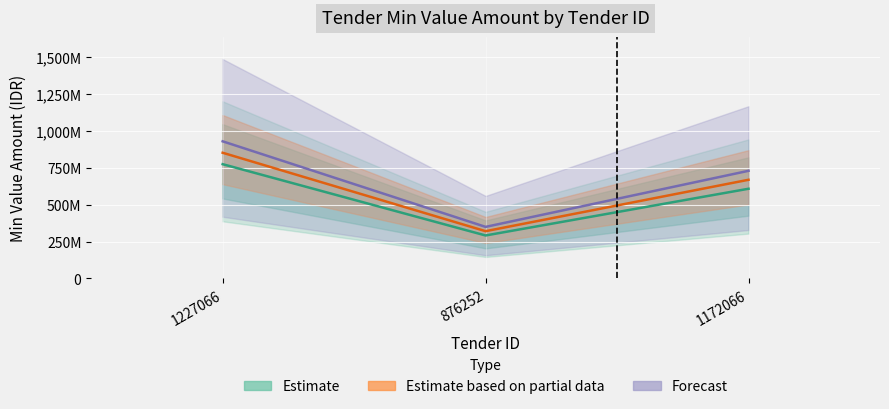

List the series in order of their overall mean, lowest first.

Estimate, Estimate based on partial data, Forecast